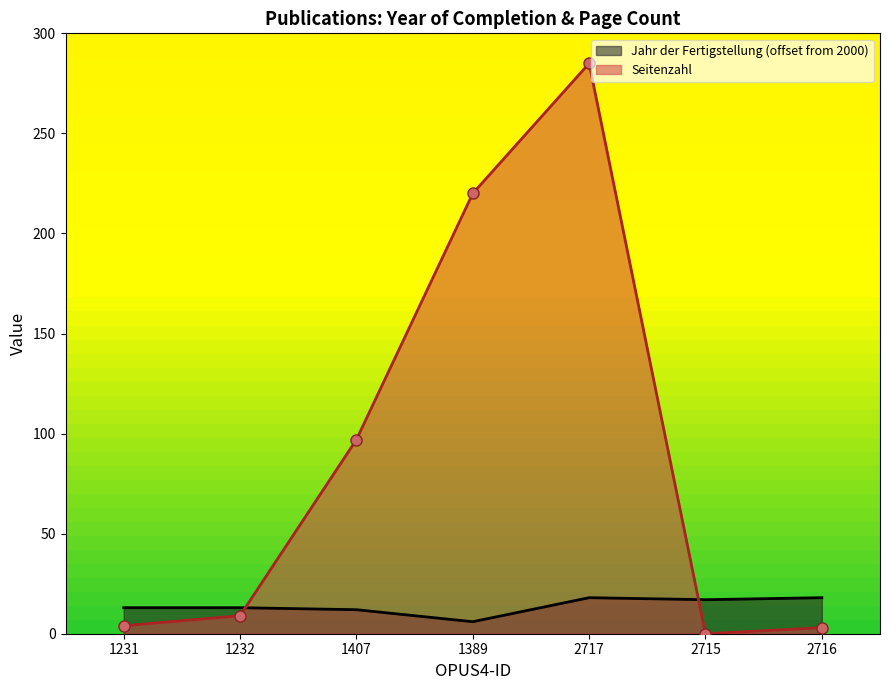

List the labels in order of Jahr der Fertigstellung value, largest first.

2717, 2716, 2715, 1231, 1232, 1407, 1389